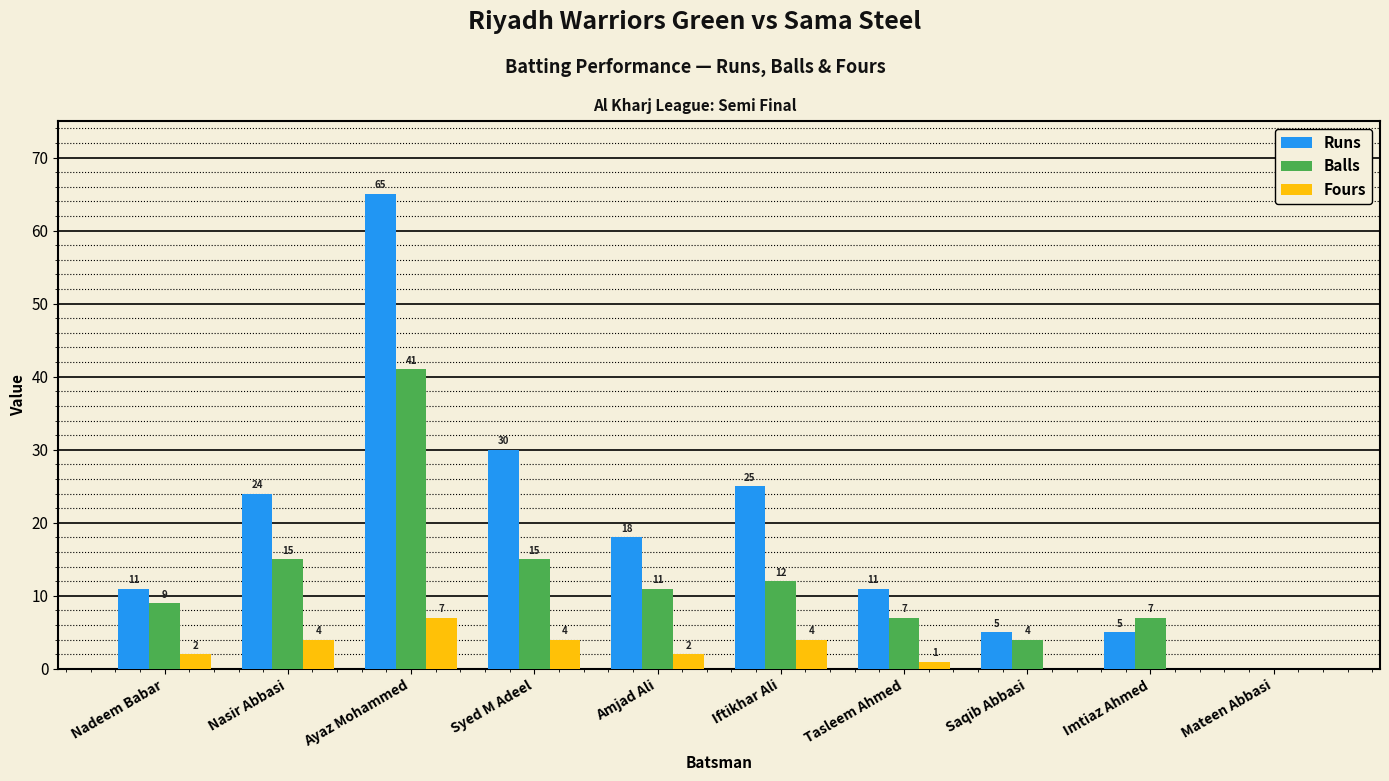

Which series has the largest total across all categories?

Runs